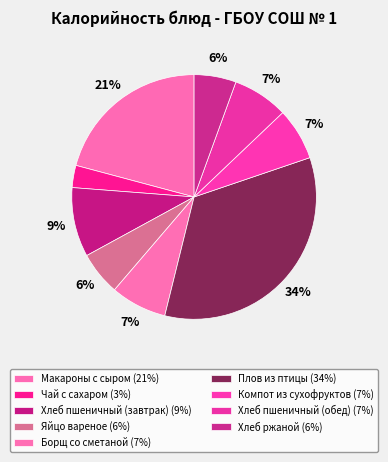

How many segments does this pie chart have?

9